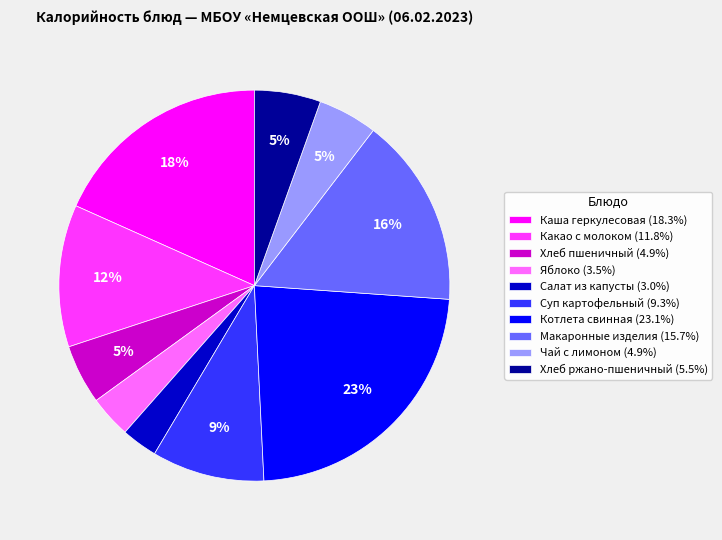

The Котлета свинная slice represents 33% of the pie. True or false?

False